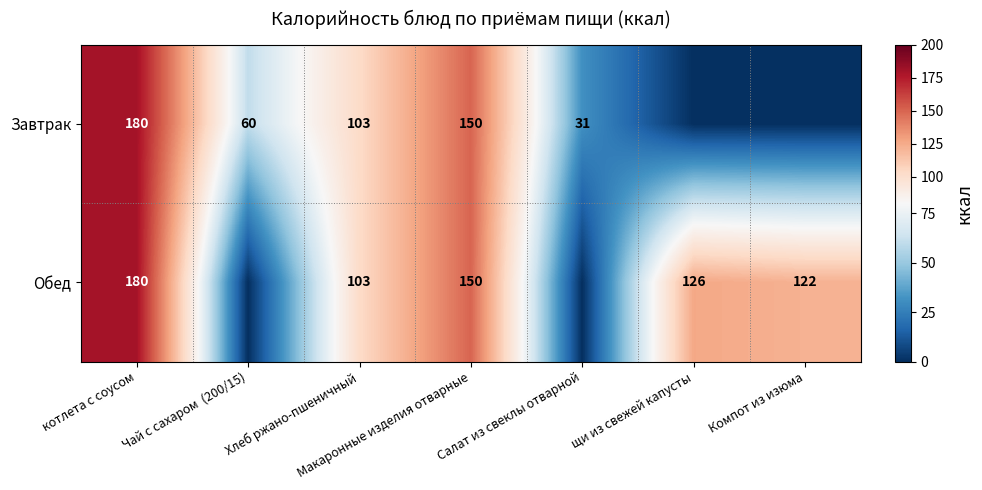

True or false: Обед has a value of 150 at Макаронные изделия отварные.

True